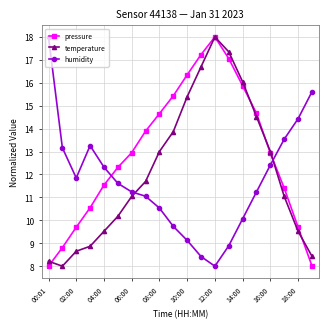

Which series has the largest total across all categories?

pressure